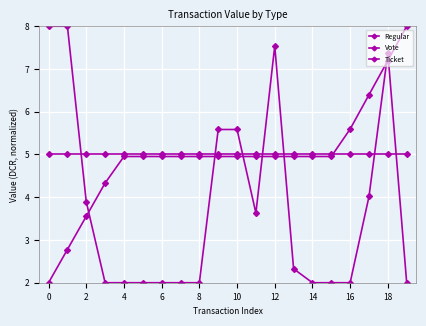

Reading right to left, extract all data points from this chart.

Regular: 8.0	7.2	6.4	5.6	5.0	5.0	5.0	5.0	5.0	5.0	5.0	5.0	5.0	5.0	5.0	5.0	4.3	3.6	2.8	2.0
Vote: 2.0	7.4	4.0	2.0	2.0	2.0	2.3	7.5	3.6	5.6	5.6	2.0	2.0	2.0	2.0	2.0	2.0	3.9	8.0	8.0
Ticket: 5.0	5.0	5.0	5.0	5.0	5.0	5.0	5.0	5.0	5.0	5.0	5.0	5.0	5.0	5.0	5.0	5.0	5.0	5.0	5.0